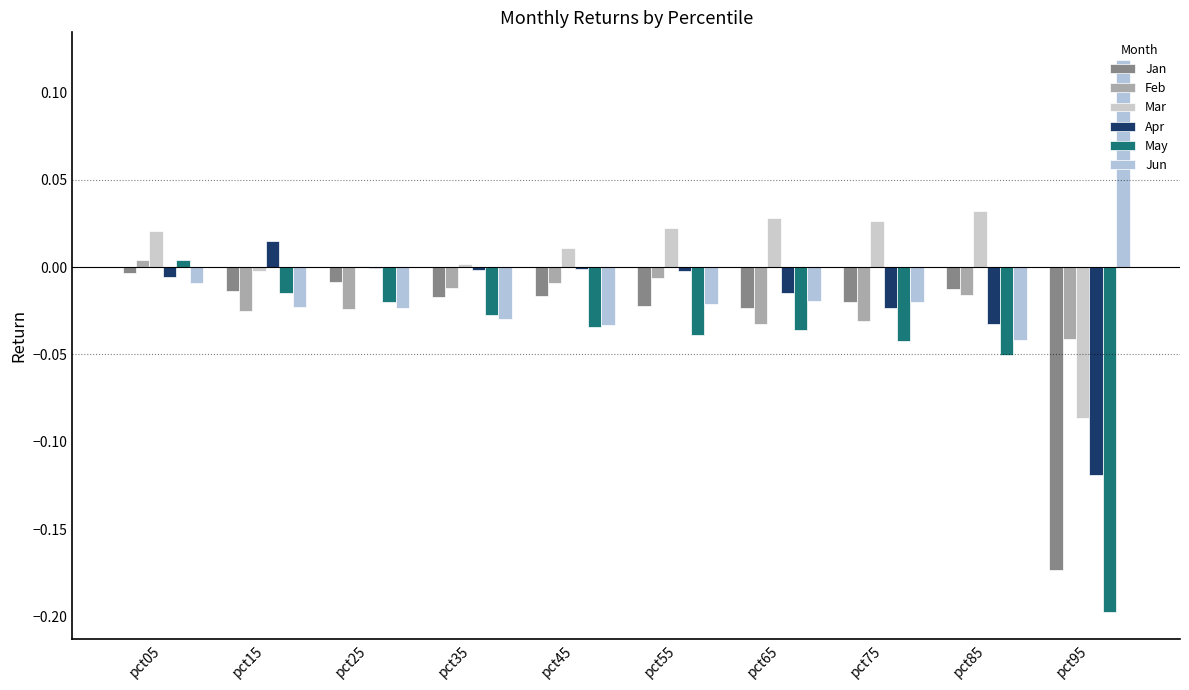

Reading left to right, extract all data points from this chart.

Jan: pct05=-0.0	pct15=-0.0	pct25=-0.0	pct35=-0.0	pct45=-0.0	pct55=-0.0	pct65=-0.0	pct75=-0.0	pct85=-0.0	pct95=-0.2
Feb: pct05=0.0	pct15=-0.0	pct25=-0.0	pct35=-0.0	pct45=-0.0	pct55=-0.0	pct65=-0.0	pct75=-0.0	pct85=-0.0	pct95=-0.0
Mar: pct05=0.0	pct15=-0.0	pct25=0.0	pct35=0.0	pct45=0.0	pct55=0.0	pct65=0.0	pct75=0.0	pct85=0.0	pct95=-0.1
Apr: pct05=-0.0	pct15=0.0	pct25=-0.0	pct35=-0.0	pct45=-0.0	pct55=-0.0	pct65=-0.0	pct75=-0.0	pct85=-0.0	pct95=-0.1
May: pct05=0.0	pct15=-0.0	pct25=-0.0	pct35=-0.0	pct45=-0.0	pct55=-0.0	pct65=-0.0	pct75=-0.0	pct85=-0.1	pct95=-0.2
Jun: pct05=-0.0	pct15=-0.0	pct25=-0.0	pct35=-0.0	pct45=-0.0	pct55=-0.0	pct65=-0.0	pct75=-0.0	pct85=-0.0	pct95=0.1